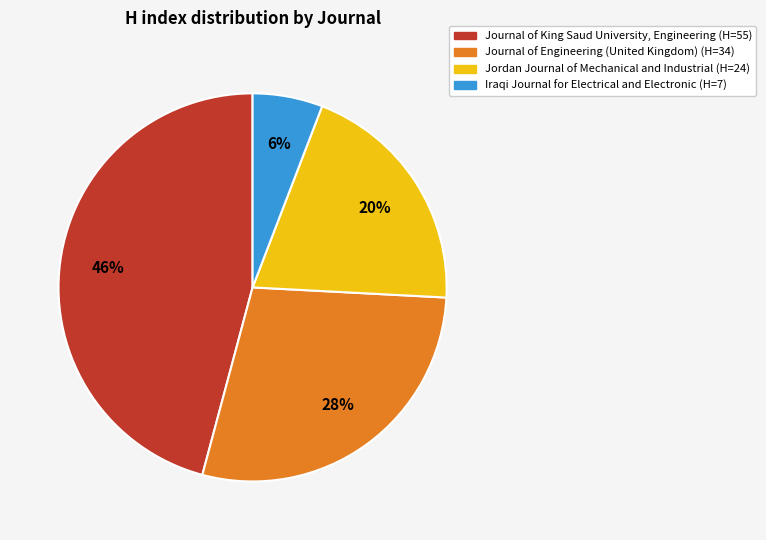

Rank the categories by value from lowest to highest.

Iraqi Journal for Electrical and Electronic, Jordan Journal of Mechanical and Industrial, Journal of Engineering (United Kingdom), Journal of King Saud University, Engineering